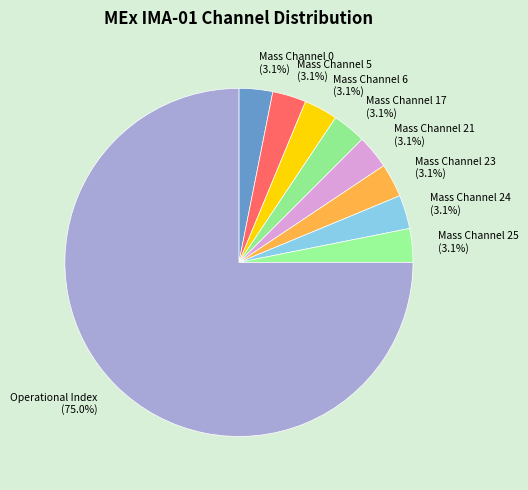

To the nearest percent, what is the average slice percentage?

11%